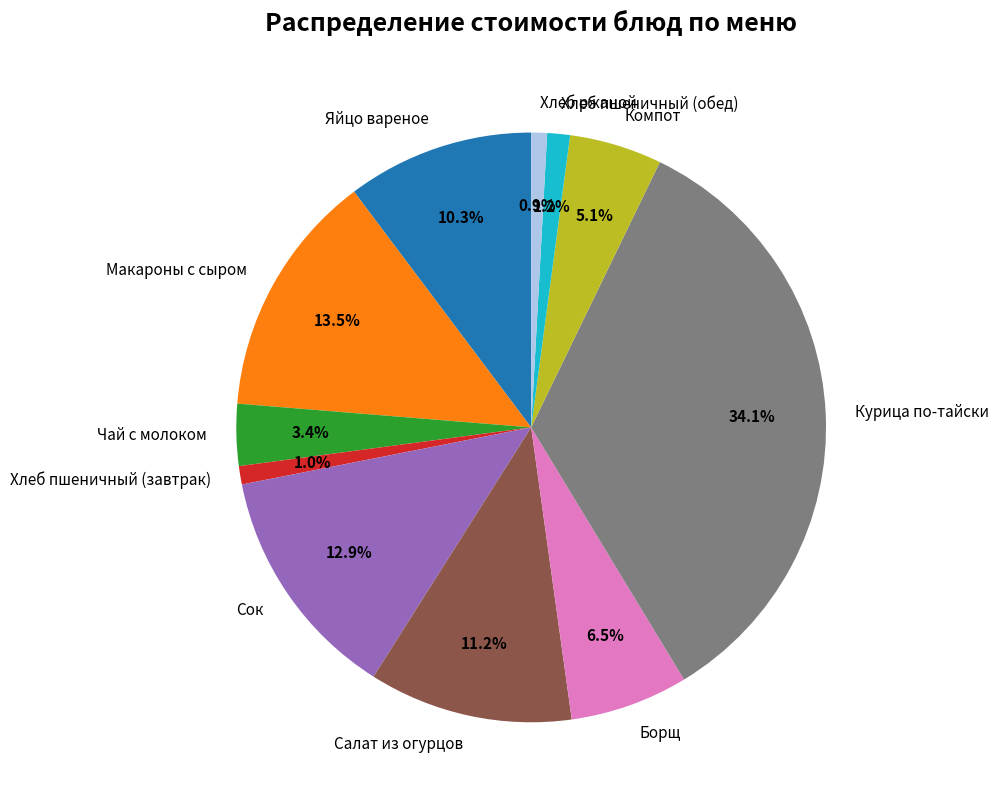

Combined, do Макароны с сыром and Борщ account for over 50%?

No